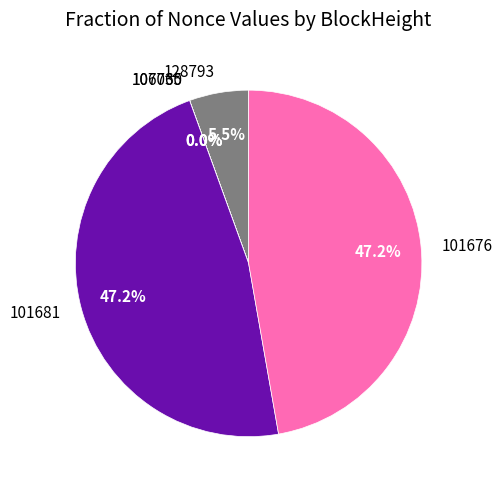

To the nearest percent, what is the difference between the 101676 and 128793 slice percentages?

42%